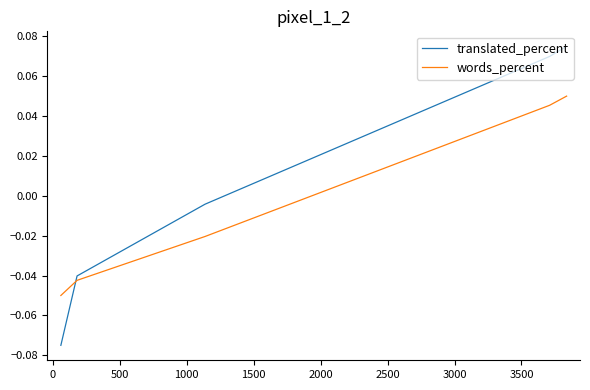

Which series has the widest spread of values?

translated_percent